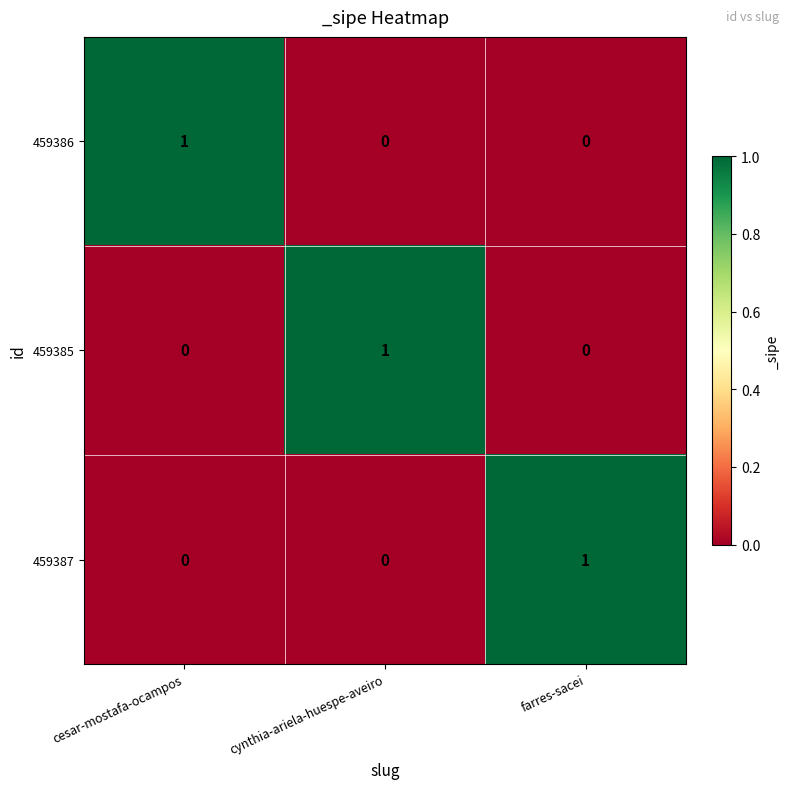

At how many categories does at least one series exceed 0?

3